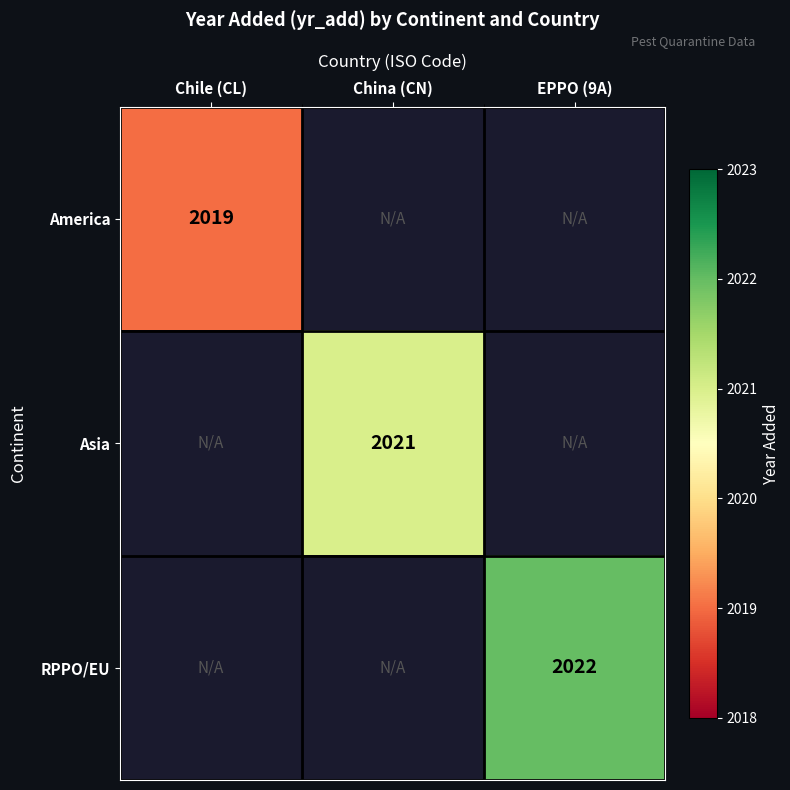

The Asia series shows 2021 at China (CN). True or false?

True